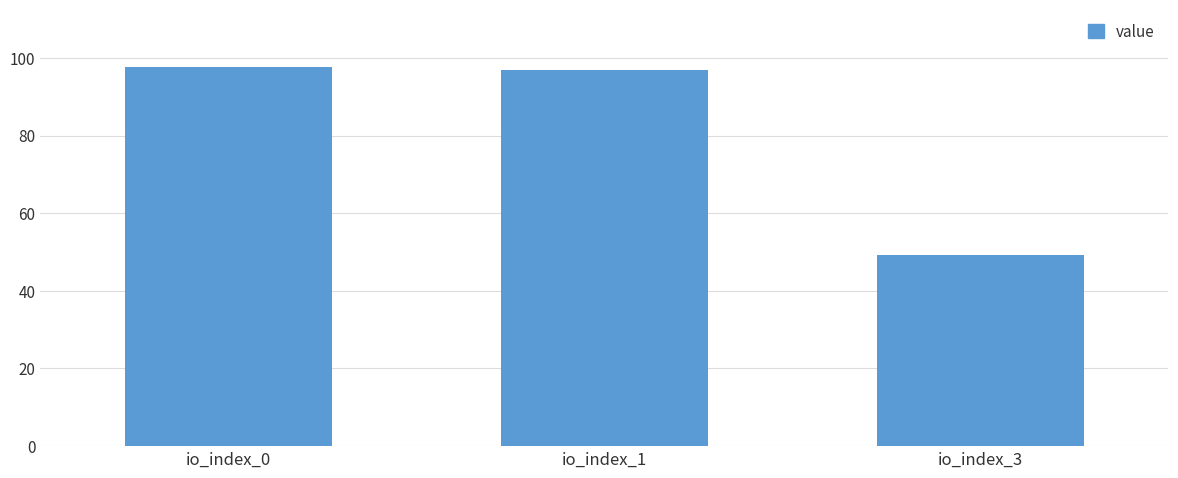

What is the value of the 3rd bar from the left?

49.3